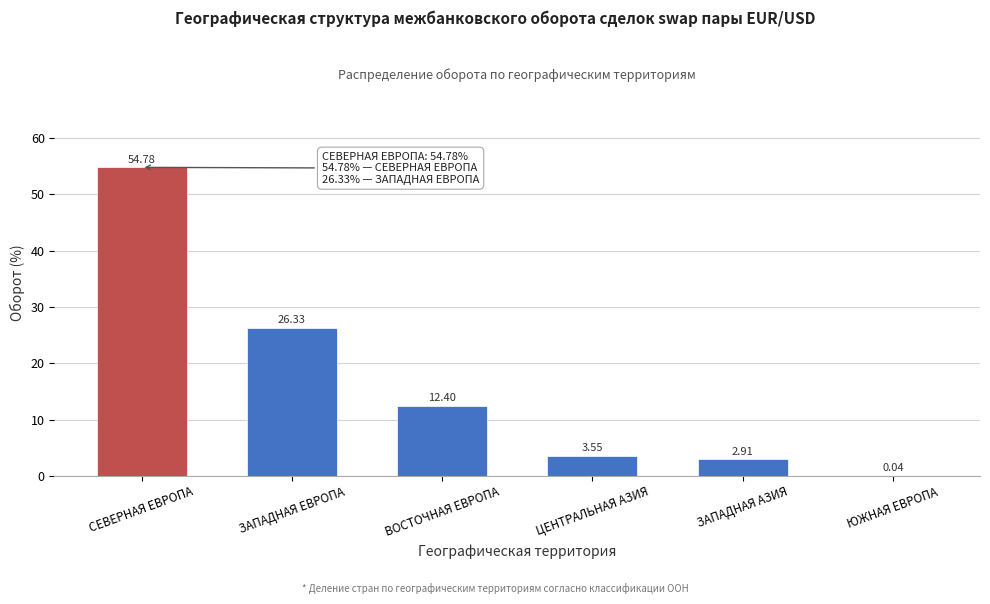

What is the sum of the values at ЮЖНАЯ ЕВРОПА and ВОСТОЧНАЯ ЕВРОПА?

12.4